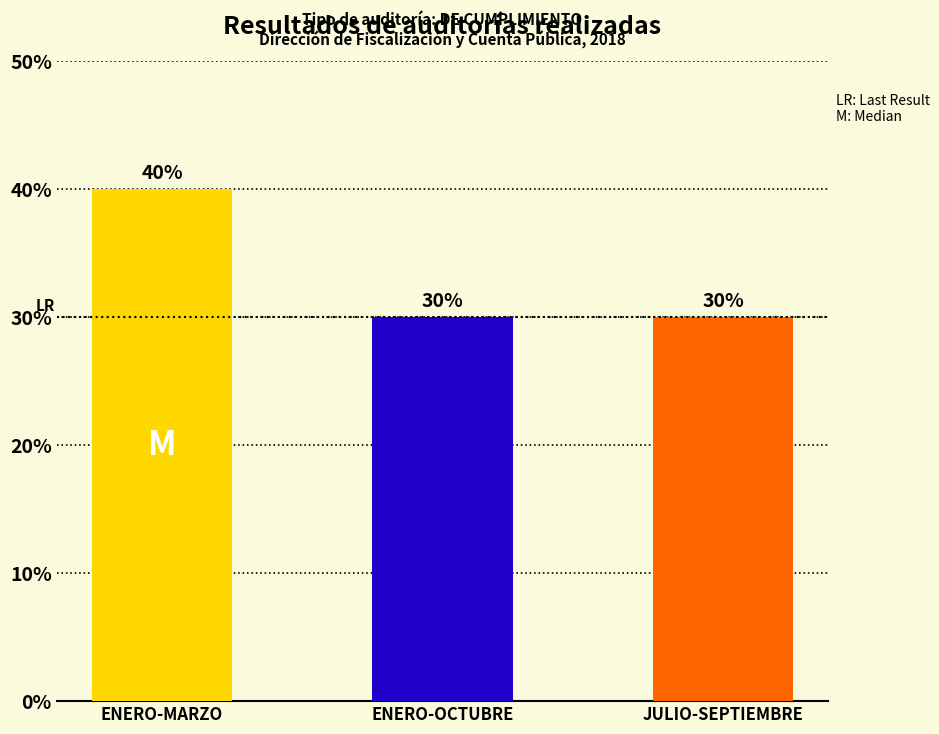

List the labels in order of value, smallest first.

ENERO-OCTUBRE, JULIO-SEPTIEMBRE, ENERO-MARZO